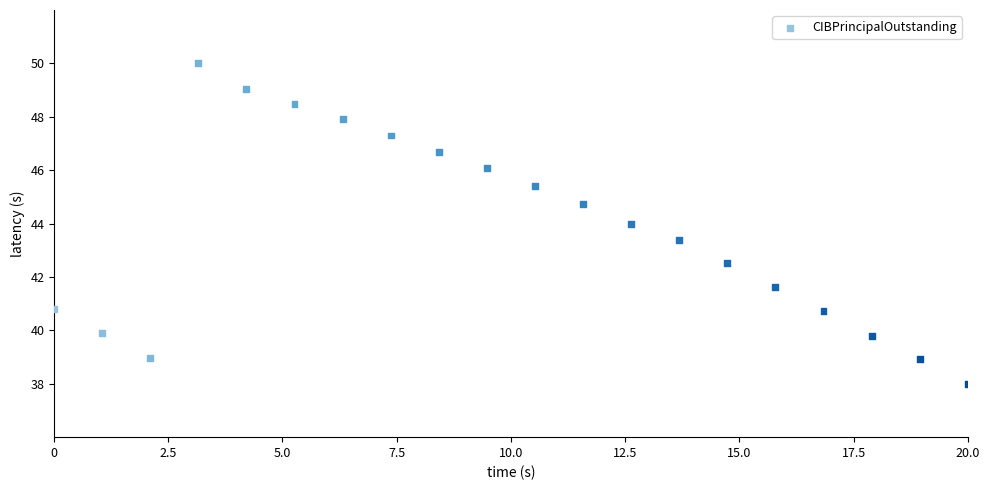

What is the range of Y values (max minus min)?

12.0